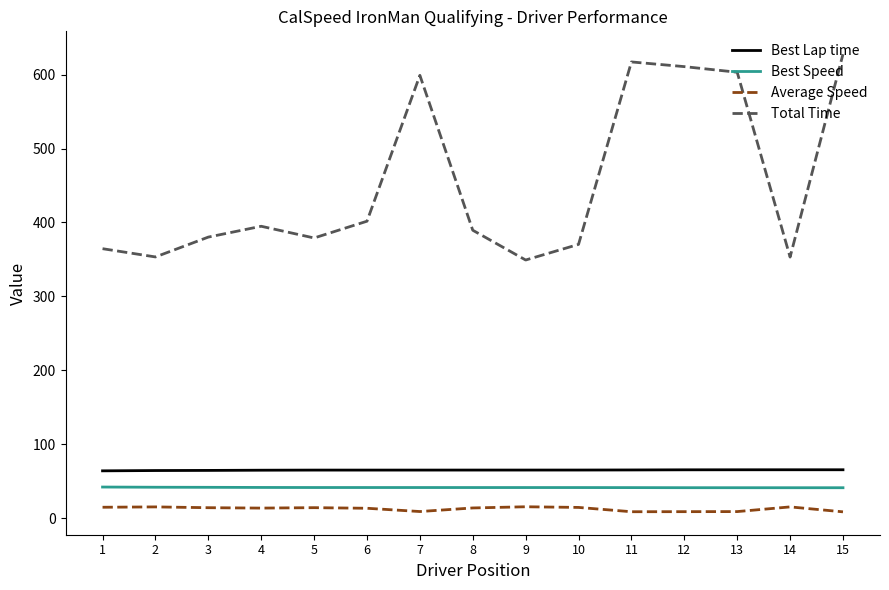

How many series are shown in this chart?

4